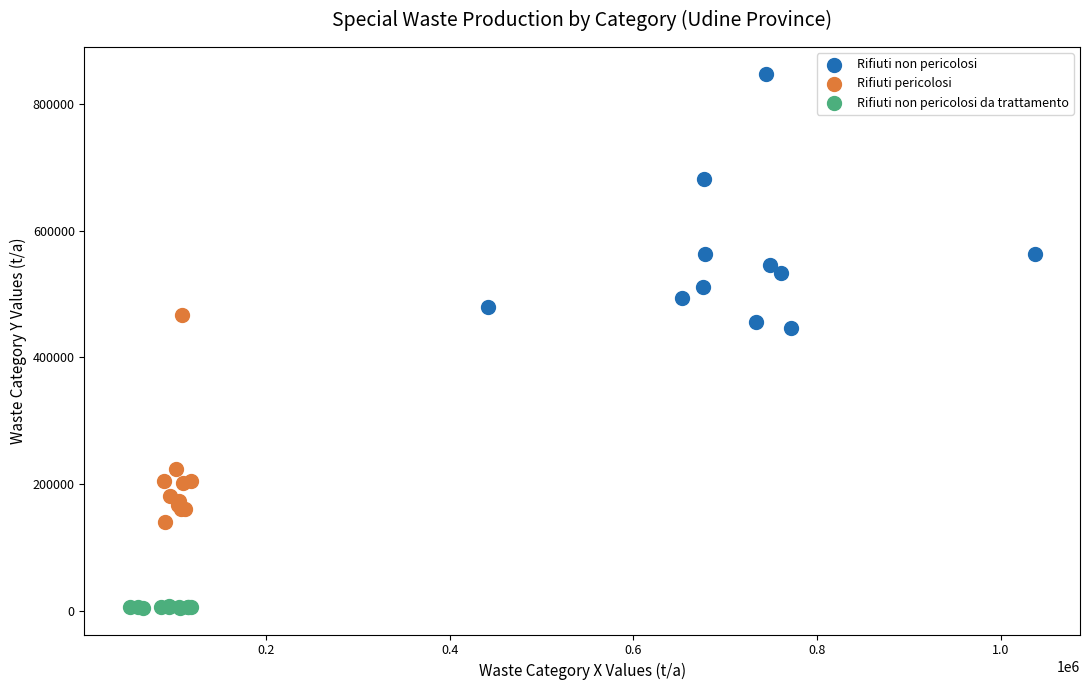

What are all the series names shown in the legend?

Rifiuti non pericolosi, Rifiuti pericolosi, Rifiuti non pericolosi da trattamento